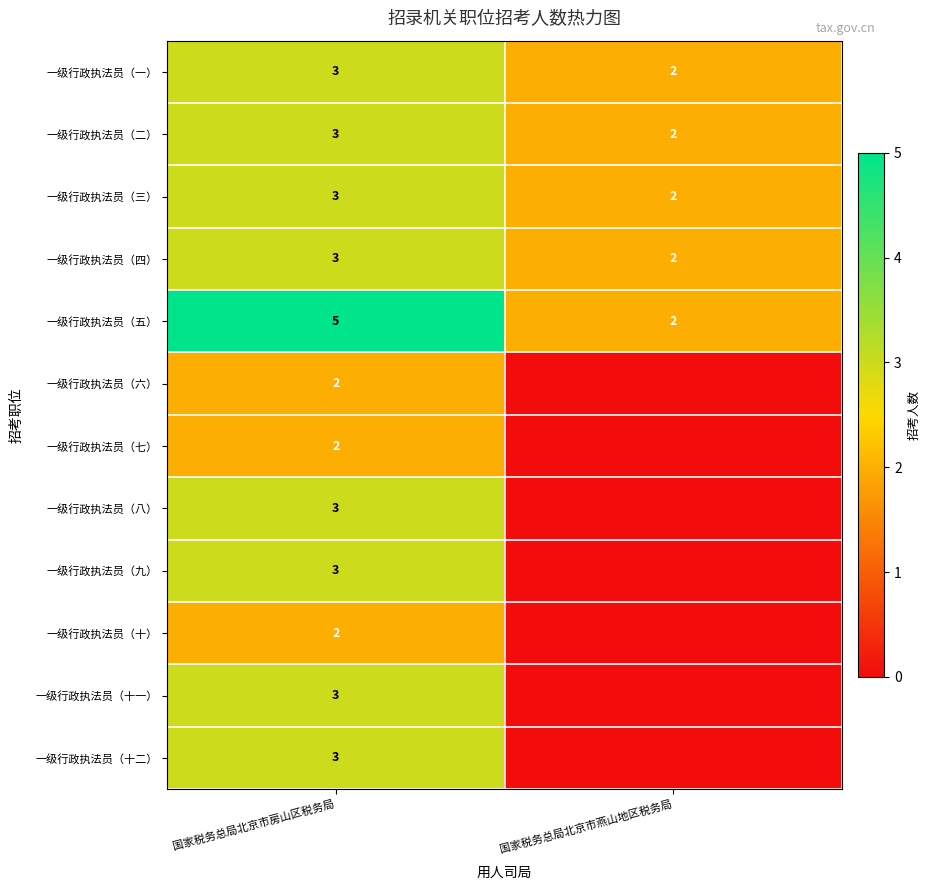

What is the difference between the highest and lowest values at 国家税务总局北京市房山区税务局?

3